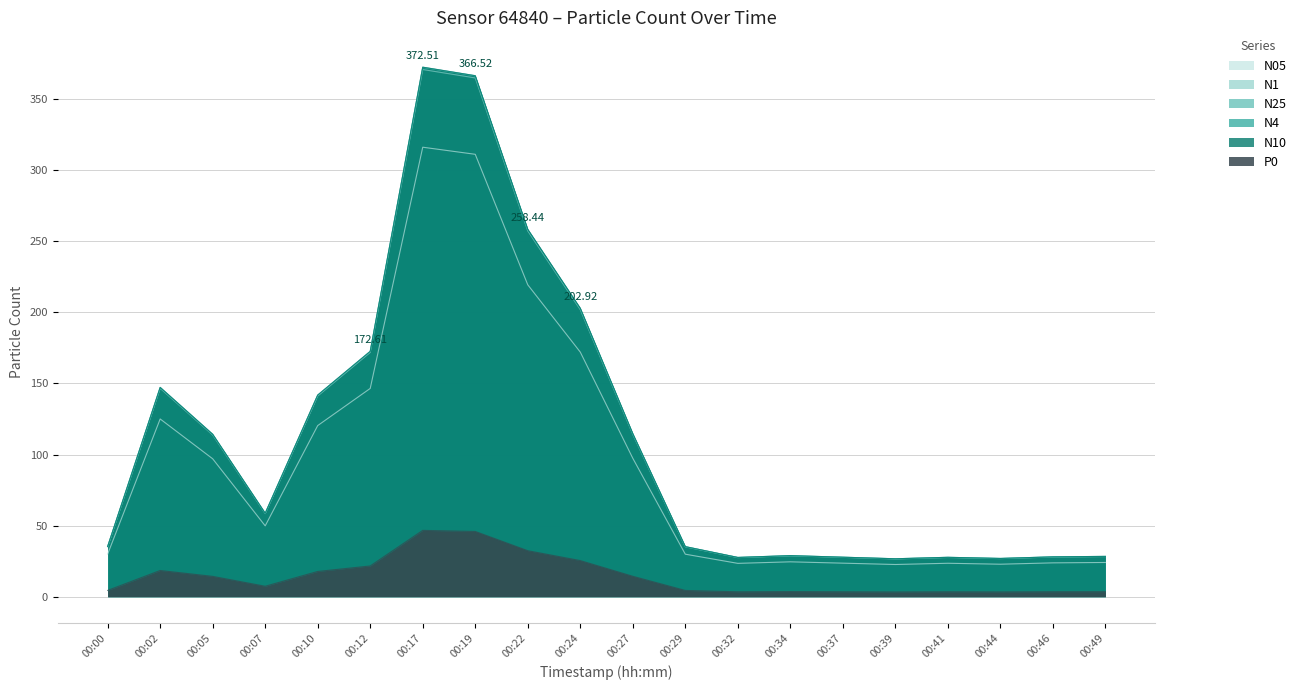

What is the spread (max minus min) of values at 00:22?

226.1